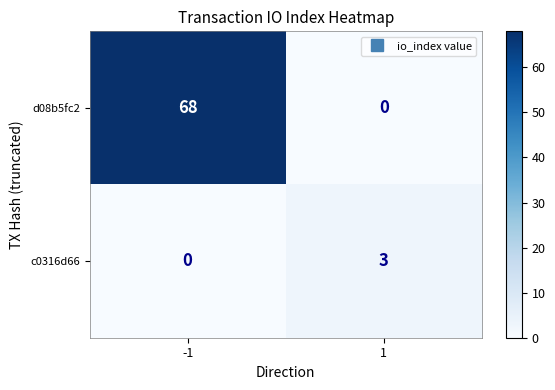

How many values in the d08b5fc2 series are below 68?

1